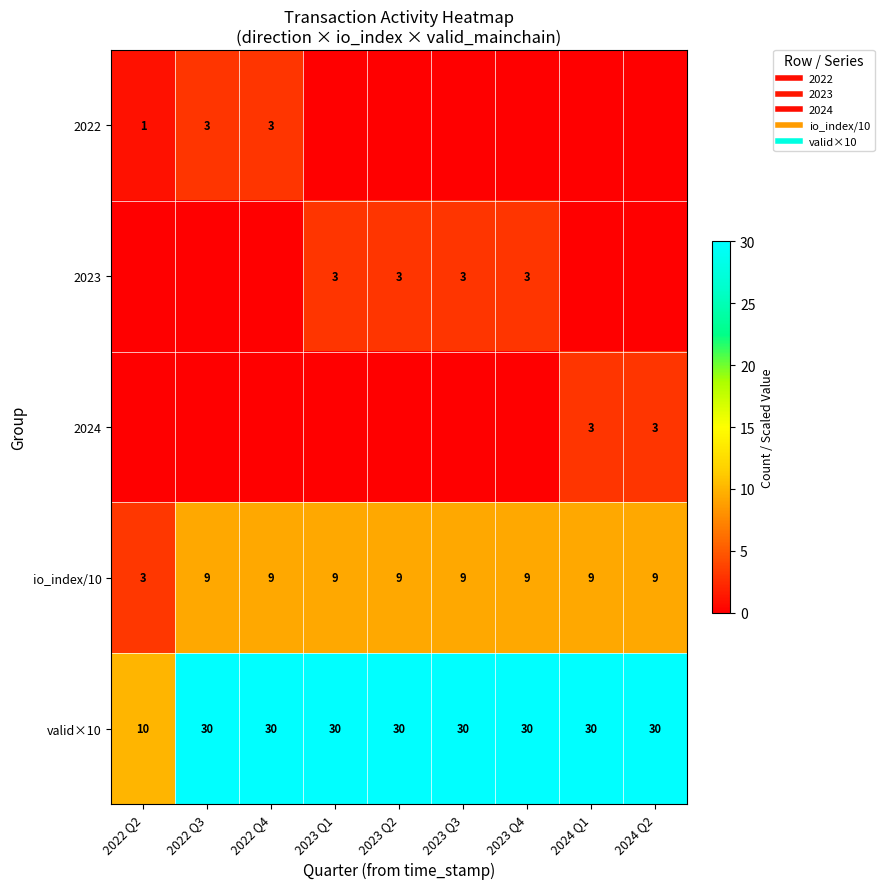

At which category is the sum across all series the highest?

2022 Q3